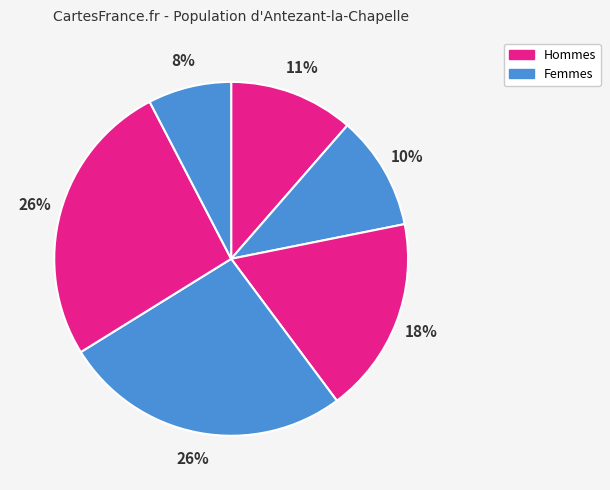

How many segments does this pie chart have?

6